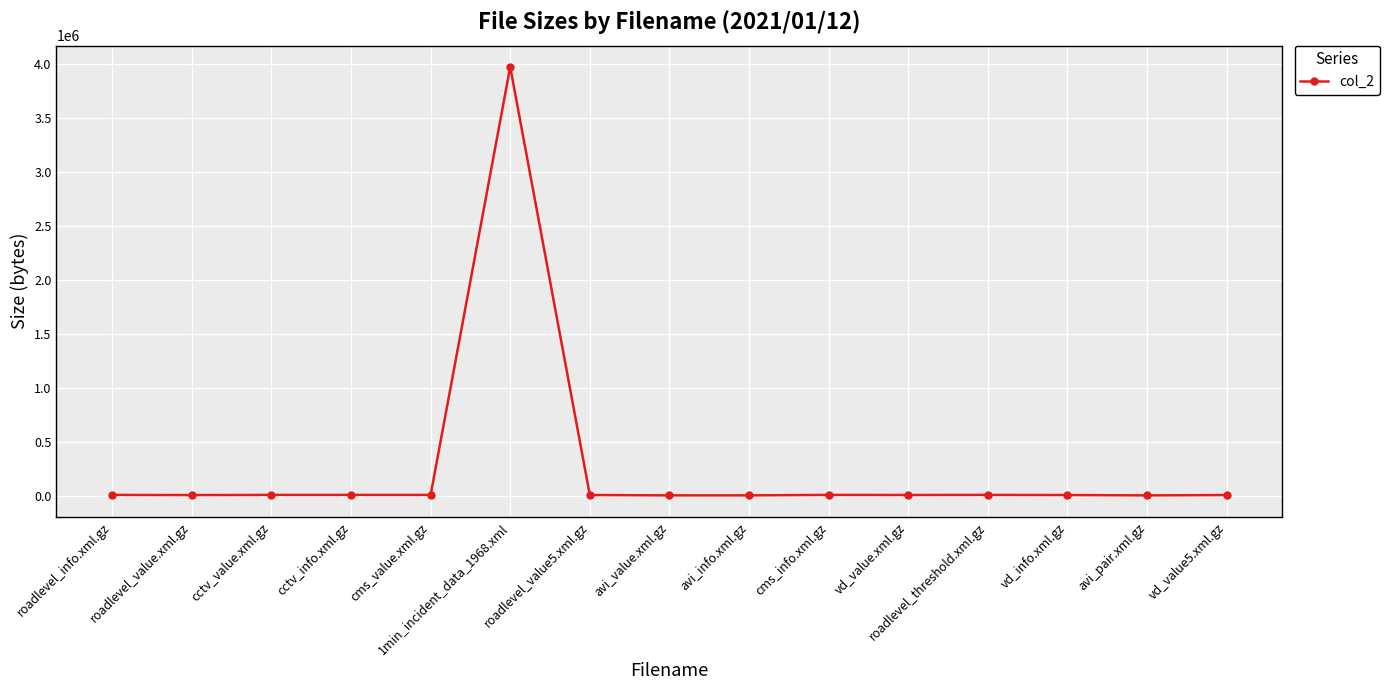

What is the change in value from cms_value.xml.gz to avi_info.xml.gz?

-4140